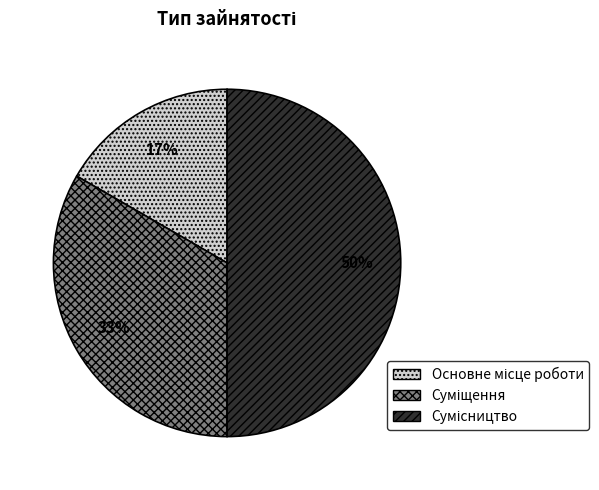

To the nearest percent, what is the difference between the largest and smallest slice percentages?

33%